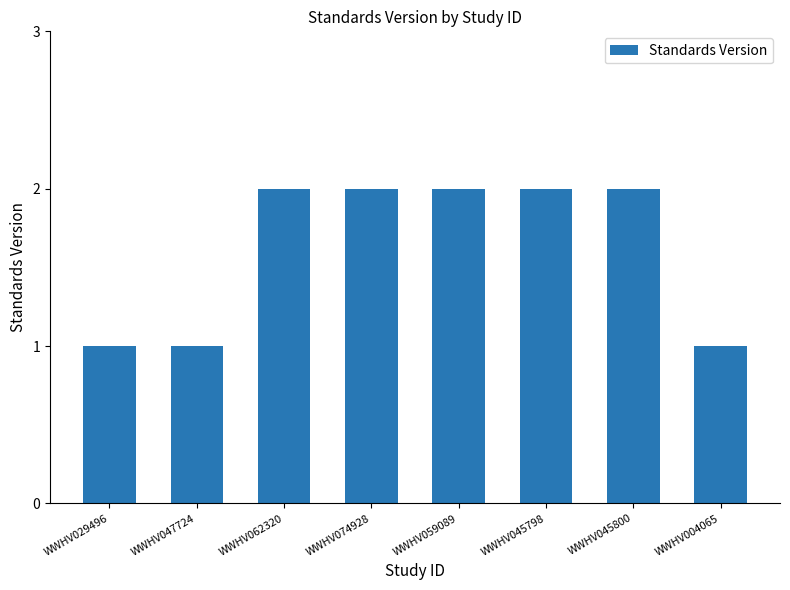

Between WWHV047724 and WWHV062320, which is larger?

WWHV062320